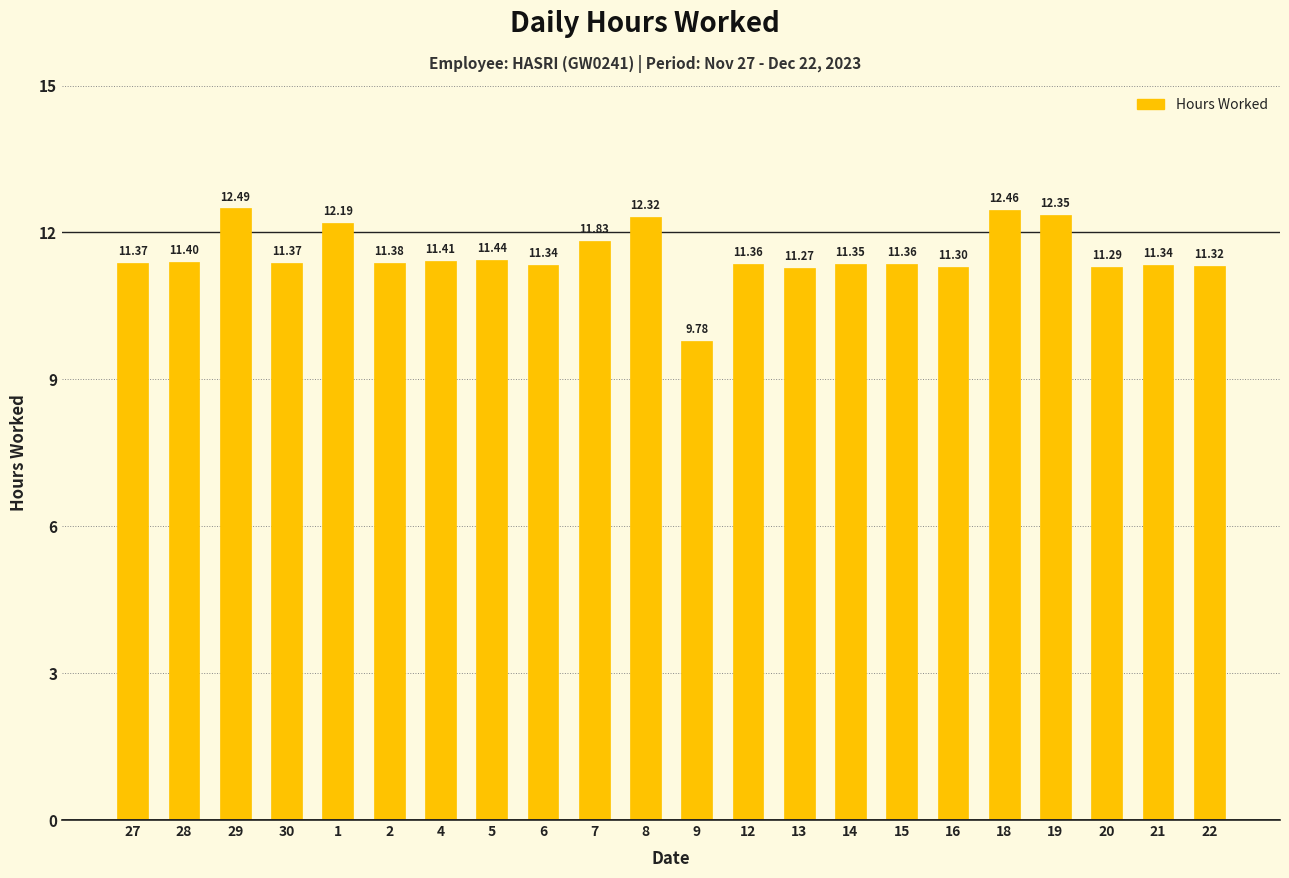

What is the difference between the maximum and minimum values?

2.7